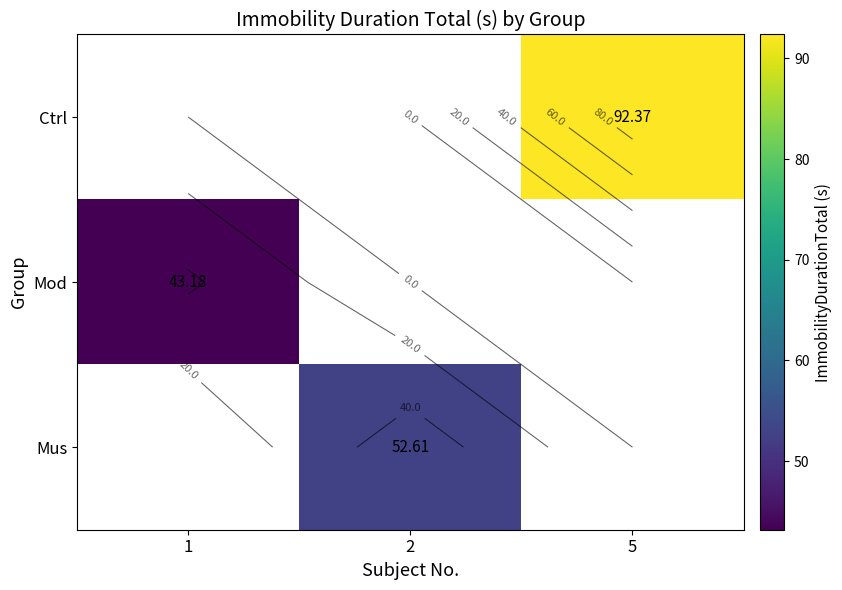

At which category does the chart reach its minimum across all series?

1